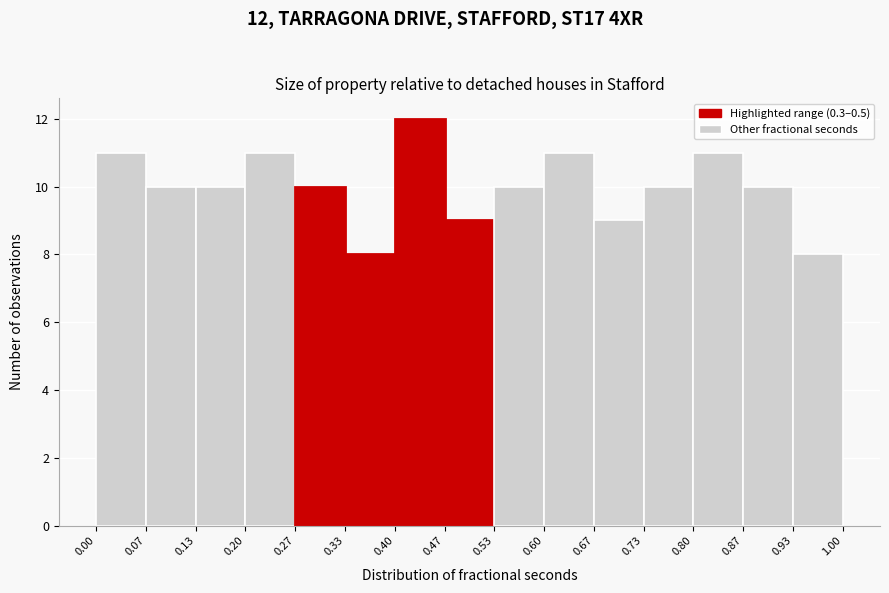

Which range on the x-axis has the tallest bar?

0.40 to 0.47